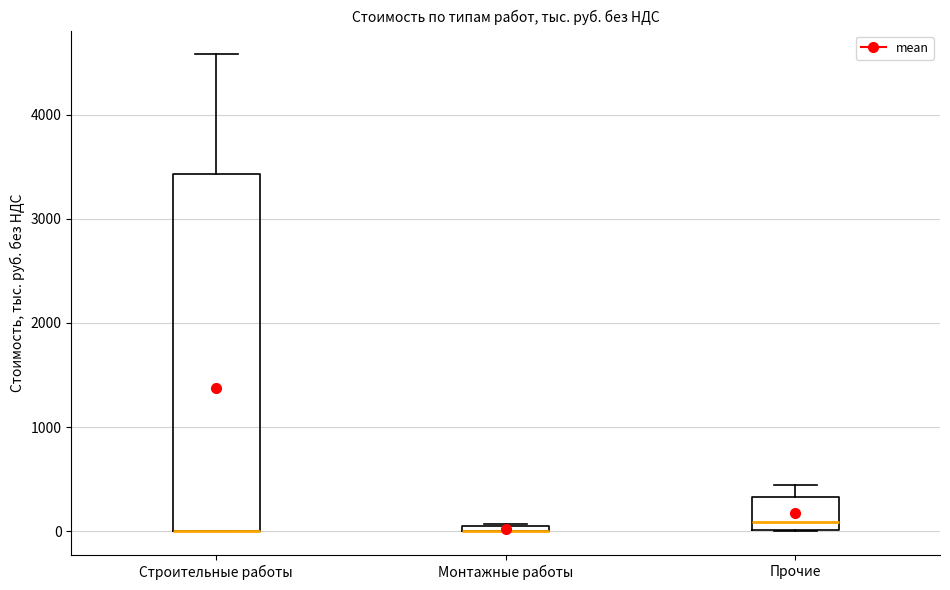

Where is the upper edge of the box for Строительные работы on the y-axis? The values are not printed on the chart, so give them approximately, as read against the axis.

3400